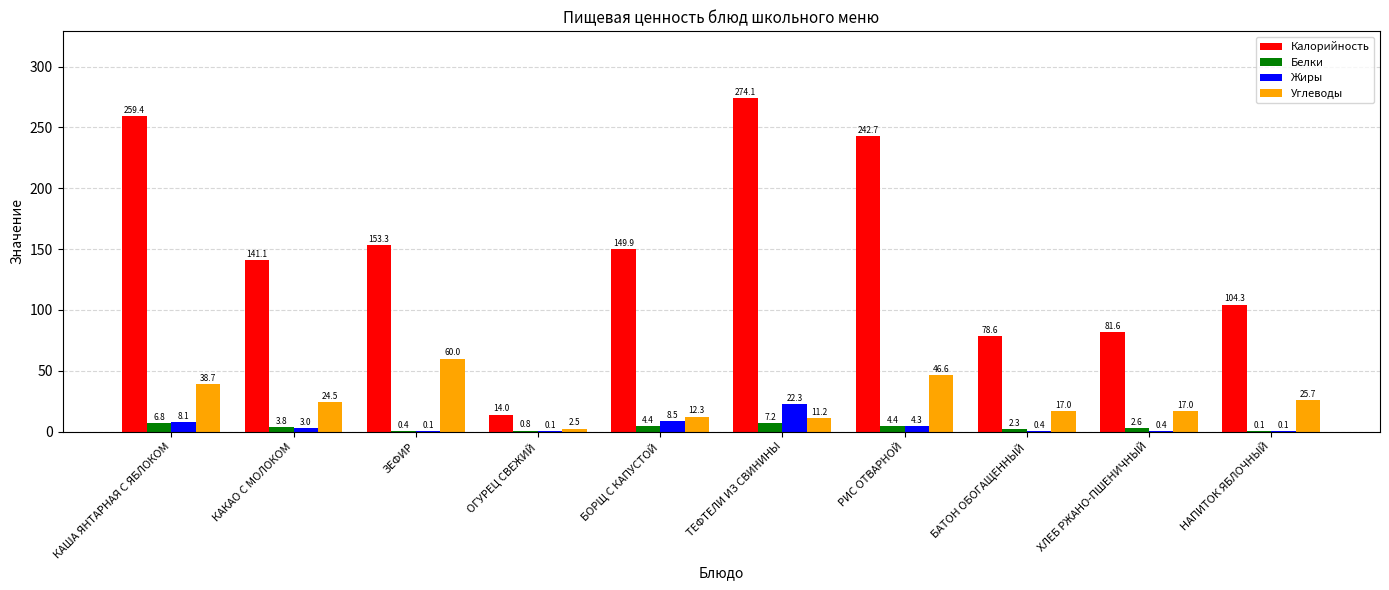

Reading right to left, what are all the values shown in this chart?

Калорийность: НАПИТОК ЯБЛОЧНЫЙ=104.3	ХЛЕБ РЖАНО-ПШЕНИЧНЫЙ=81.6	БАТОН ОБОГАЩЕННЫЙ=78.6	РИС ОТВАРНОЙ=242.7	ТЕФТЕЛИ ИЗ СВИНИНЫ=274.1	БОРЩ С КАПУСТОЙ=149.9	ОГУРЕЦ СВЕЖИЙ=14.0	ЗЕФИР=153.3	КАКАО С МОЛОКОМ=141.1	КАША ЯНТАРНАЯ С ЯБЛОКОМ=259.4
Белки: НАПИТОК ЯБЛОЧНЫЙ=0.1	ХЛЕБ РЖАНО-ПШЕНИЧНЫЙ=2.6	БАТОН ОБОГАЩЕННЫЙ=2.3	РИС ОТВАРНОЙ=4.4	ТЕФТЕЛИ ИЗ СВИНИНЫ=7.2	БОРЩ С КАПУСТОЙ=4.4	ОГУРЕЦ СВЕЖИЙ=0.8	ЗЕФИР=0.4	КАКАО С МОЛОКОМ=3.8	КАША ЯНТАРНАЯ С ЯБЛОКОМ=6.8
Жиры: НАПИТОК ЯБЛОЧНЫЙ=0.1	ХЛЕБ РЖАНО-ПШЕНИЧНЫЙ=0.4	БАТОН ОБОГАЩЕННЫЙ=0.4	РИС ОТВАРНОЙ=4.3	ТЕФТЕЛИ ИЗ СВИНИНЫ=22.3	БОРЩ С КАПУСТОЙ=8.5	ОГУРЕЦ СВЕЖИЙ=0.1	ЗЕФИР=0.1	КАКАО С МОЛОКОМ=3.0	КАША ЯНТАРНАЯ С ЯБЛОКОМ=8.1
Углеводы: НАПИТОК ЯБЛОЧНЫЙ=25.7	ХЛЕБ РЖАНО-ПШЕНИЧНЫЙ=17.0	БАТОН ОБОГАЩЕННЫЙ=17.0	РИС ОТВАРНОЙ=46.6	ТЕФТЕЛИ ИЗ СВИНИНЫ=11.2	БОРЩ С КАПУСТОЙ=12.3	ОГУРЕЦ СВЕЖИЙ=2.5	ЗЕФИР=60.0	КАКАО С МОЛОКОМ=24.5	КАША ЯНТАРНАЯ С ЯБЛОКОМ=38.7